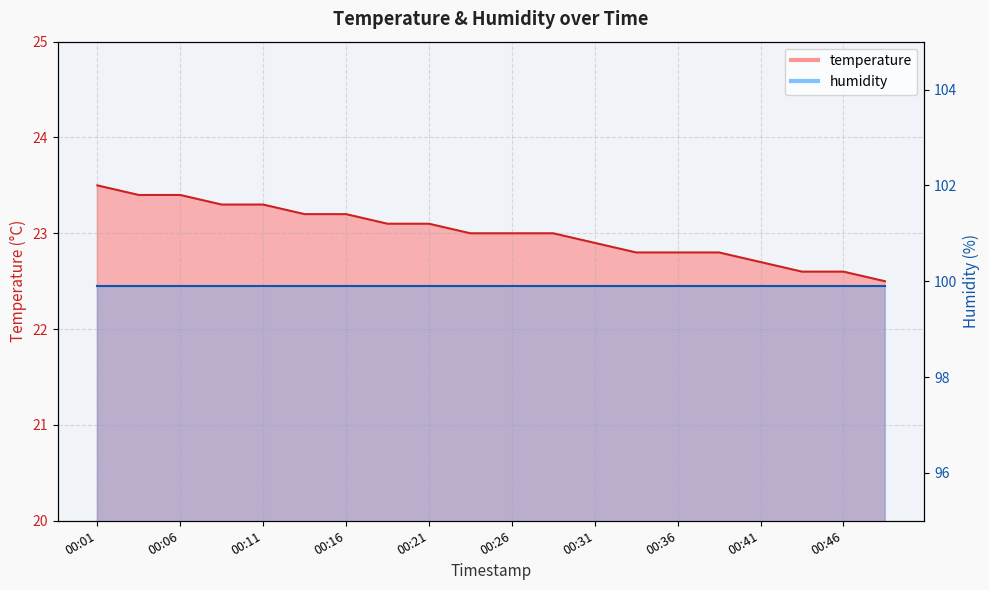

How many data points are less than 23?

8